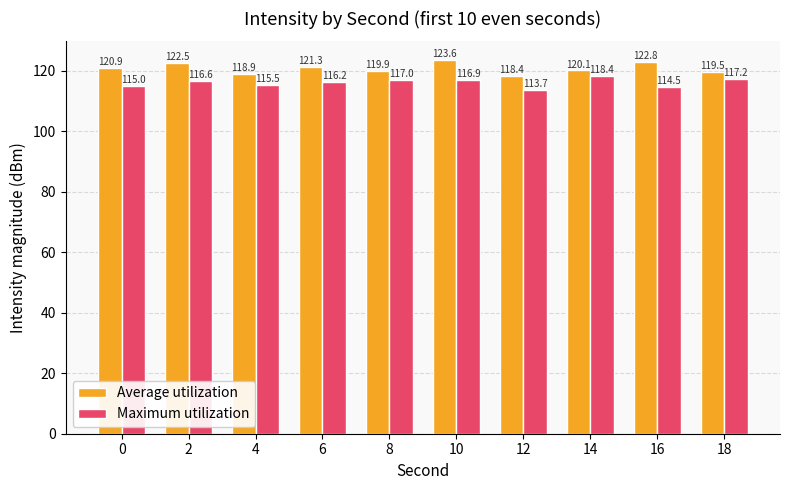

Rank the series by their average value, from highest to lowest.

Average utilization, Maximum utilization